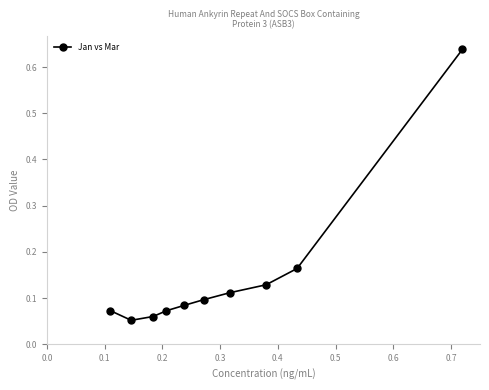

How many lines are shown in the chart?

1